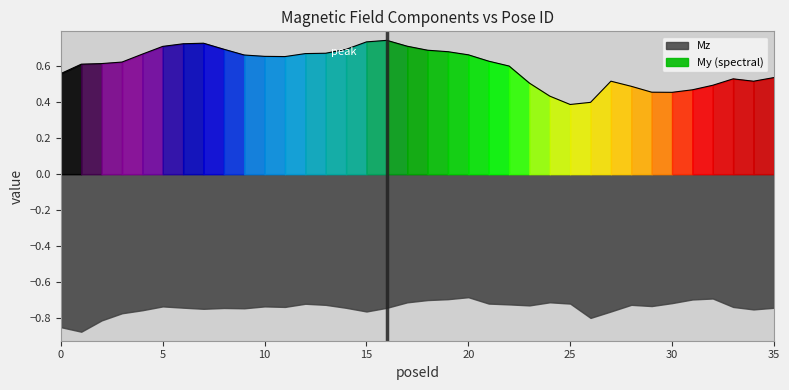

List the labels in order of value, smallest first.

25, 26, 24, 30, 29, 31, 28, 32, 23, 34, 27, 33, 35, 0, 22, 1, 2, 3, 21, 11, 10, 9, 20, 4, 12, 13, 19, 18, 14, 8, 5, 17, 6, 7, 15, 16